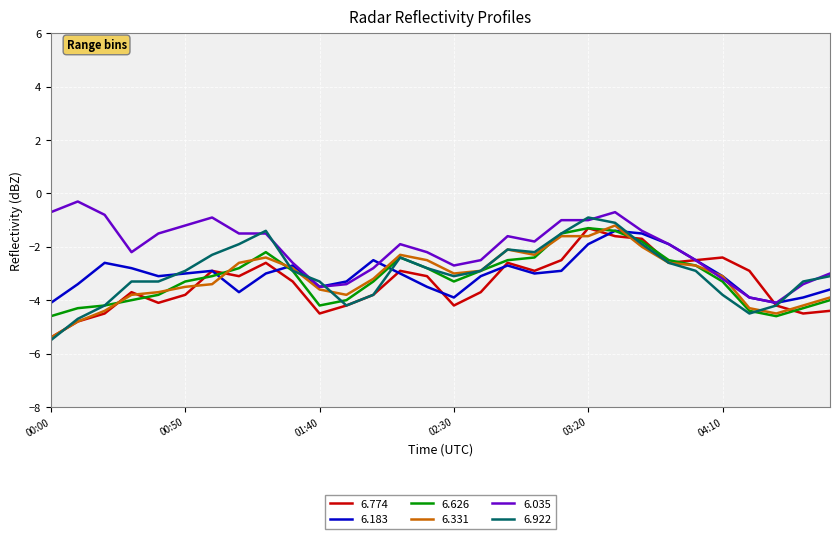

True or false: 6.774 and 6.331 intersect in this chart.

True